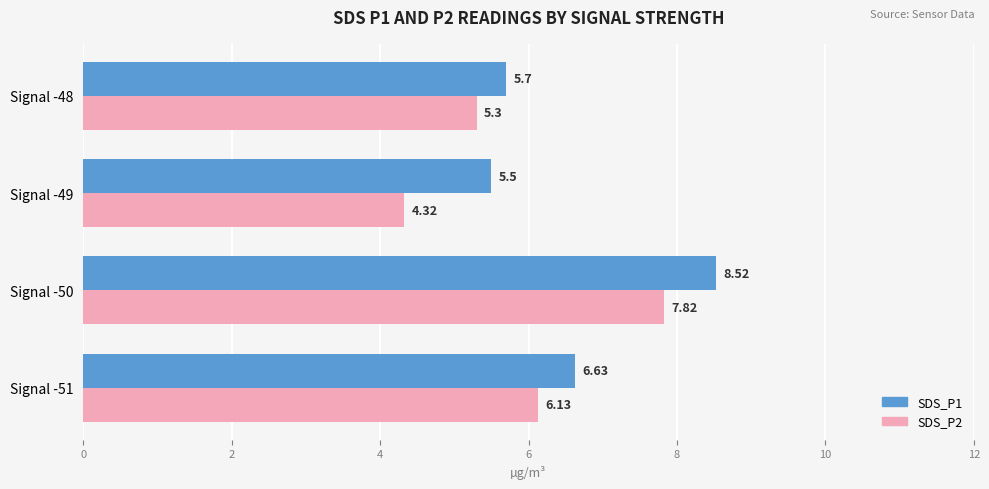

Between Signal -49 and Signal -48, which series saw the biggest shift?

SDS_P2